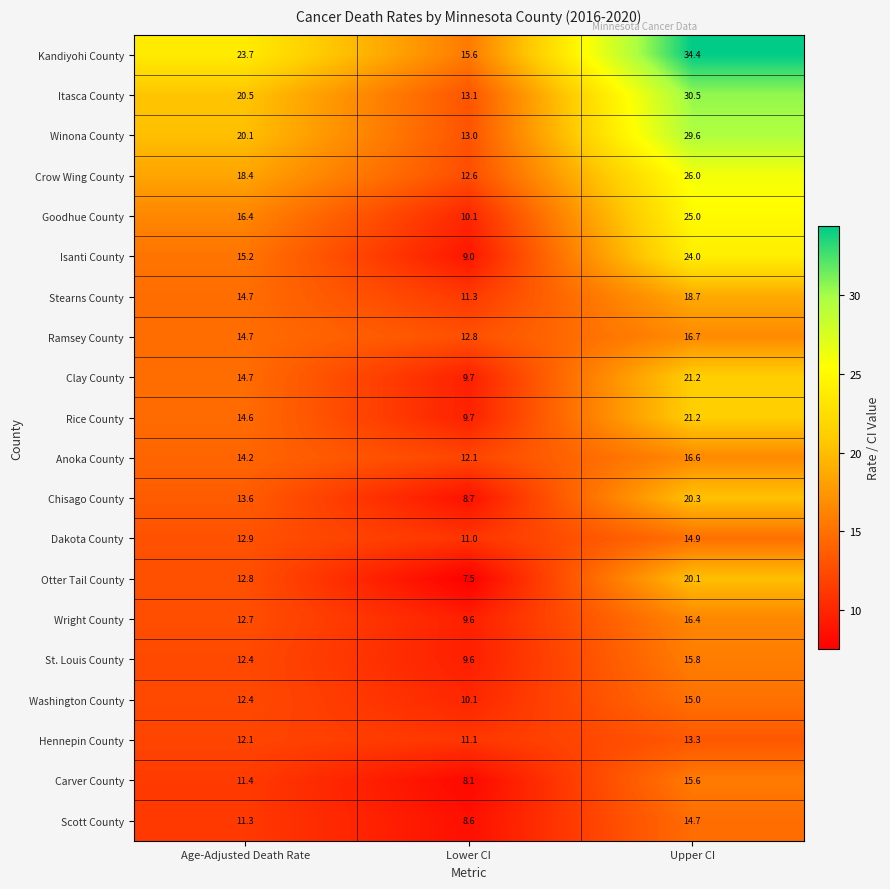

Which category has the lowest value across all series?

Lower CI